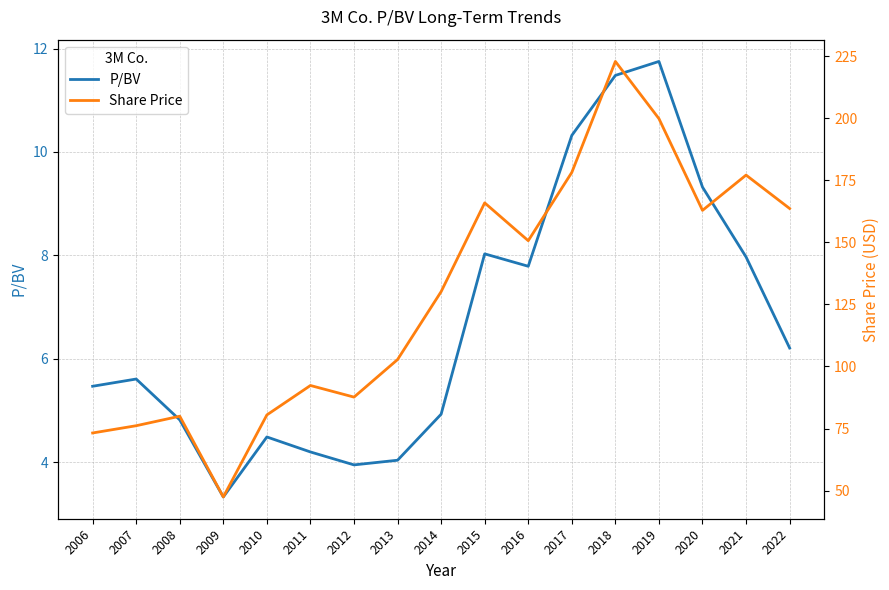

How many lines are shown in the chart?

2